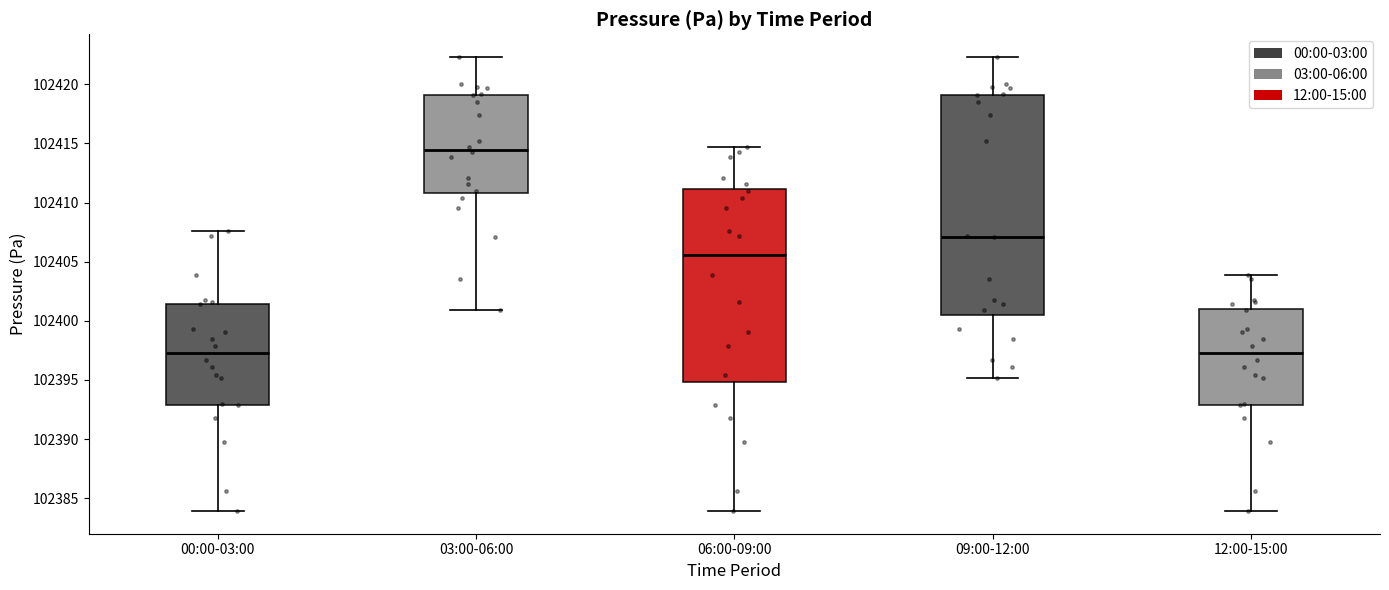

Reading left to right, read every box against the y-axis: the position of its median line, the range the box covers, and the ends of its whiskers. The values are not printed on the chart, so give them approximately, as read against the axis.

00:00-03:00: median 102397.5, box 102393.0 to 102401.5, whiskers 102384.0 to 102407.5
03:00-06:00: median 102414.5, box 102411.0 to 102419.0, whiskers 102401.0 to 102422.5
06:00-09:00: median 102405.5, box 102395.0 to 102411.0, whiskers 102384.0 to 102414.5
09:00-12:00: median 102407.0, box 102400.5 to 102419.0, whiskers 102395.0 to 102422.5
12:00-15:00: median 102397.5, box 102393.0 to 102401.0, whiskers 102384.0 to 102404.0